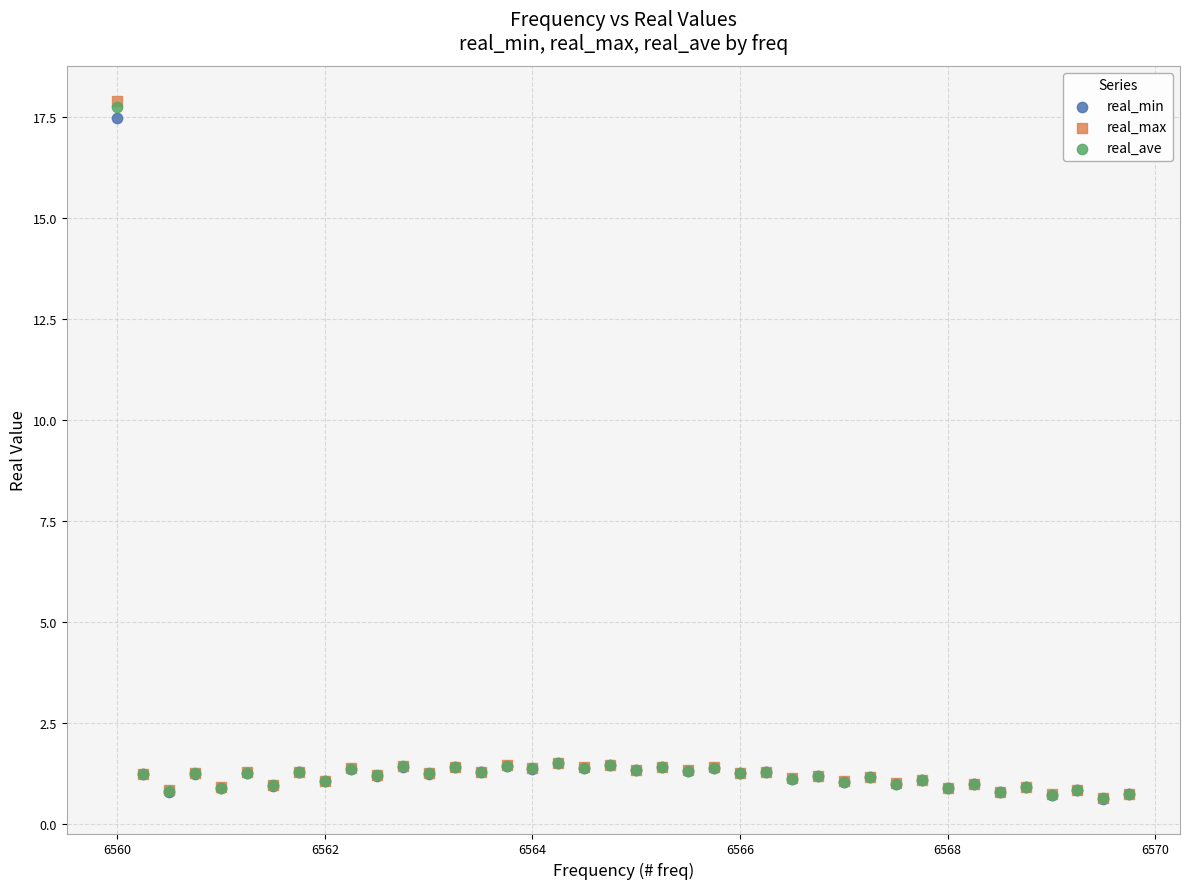

What are all the series names shown in the legend?

real_min, real_max, real_ave